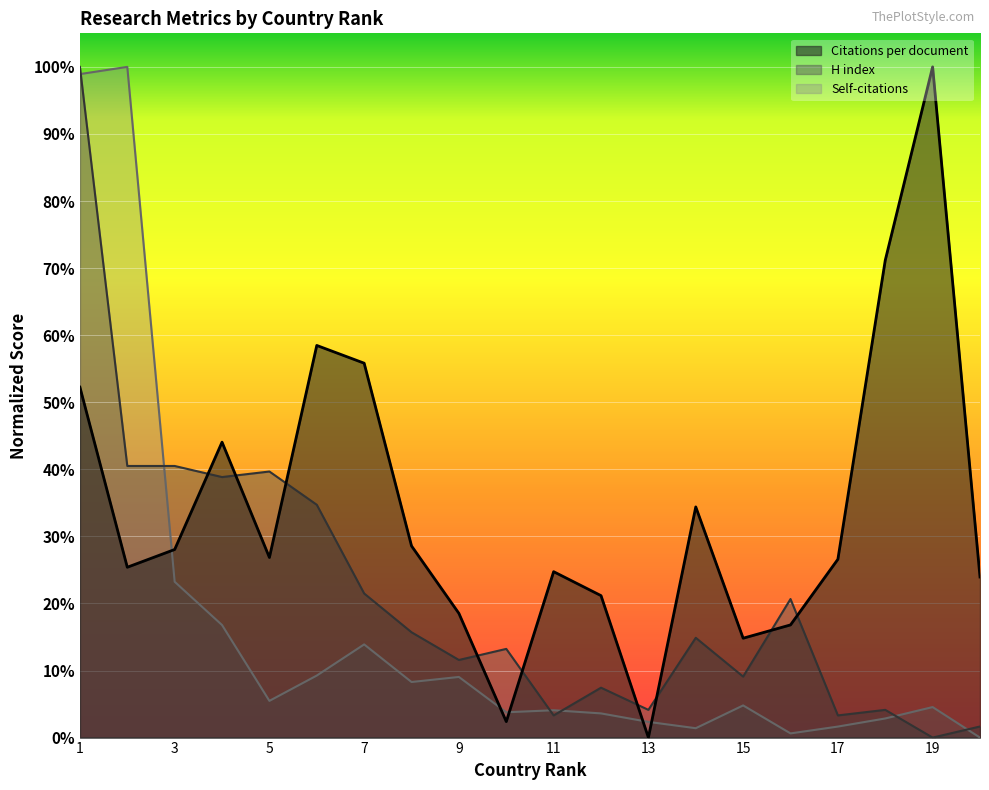

Reading left to right, extract all data points from this chart.

Citations per document: 1=52.2	2=25.4	3=28.0	4=44.0	5=26.9	6=58.5	7=55.8	8=28.6	9=18.5	10=2.4	11=24.7	12=21.2	13=0.0	14=34.4	15=14.8	16=16.8	17=26.6	18=71.2	19=100.0	20=23.9
H index: 1=100.0	2=40.5	3=40.5	4=38.8	5=39.7	6=34.7	7=21.5	8=15.7	9=11.6	10=13.2	11=3.3	12=7.4	13=4.1	14=14.9	15=9.1	16=20.7	17=3.3	18=4.1	19=0.0	20=1.7
Self-citations: 1=98.9	2=100.0	3=23.2	4=16.8	5=5.5	6=9.2	7=13.9	8=8.3	9=9.0	10=3.8	11=4.1	12=3.6	13=2.3	14=1.4	15=4.8	16=0.6	17=1.6	18=2.9	19=4.5	20=0.0